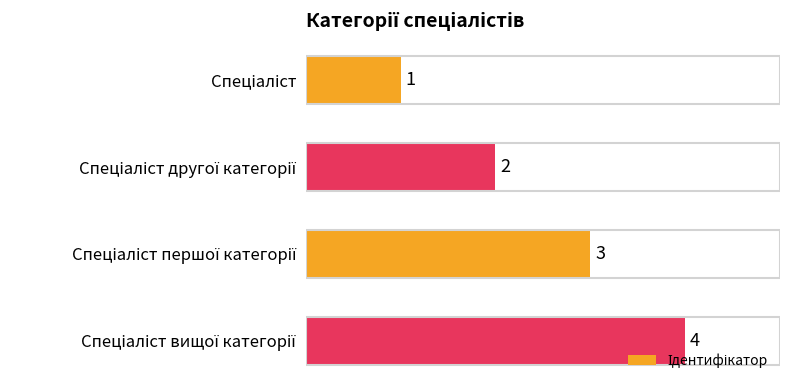

What is the value of the 1st bar from the top?

1